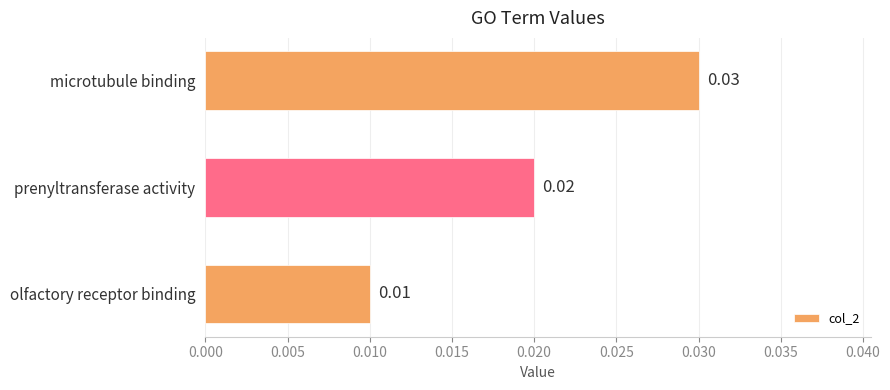

Between prenyltransferase activity and olfactory receptor binding, which is larger?

prenyltransferase activity